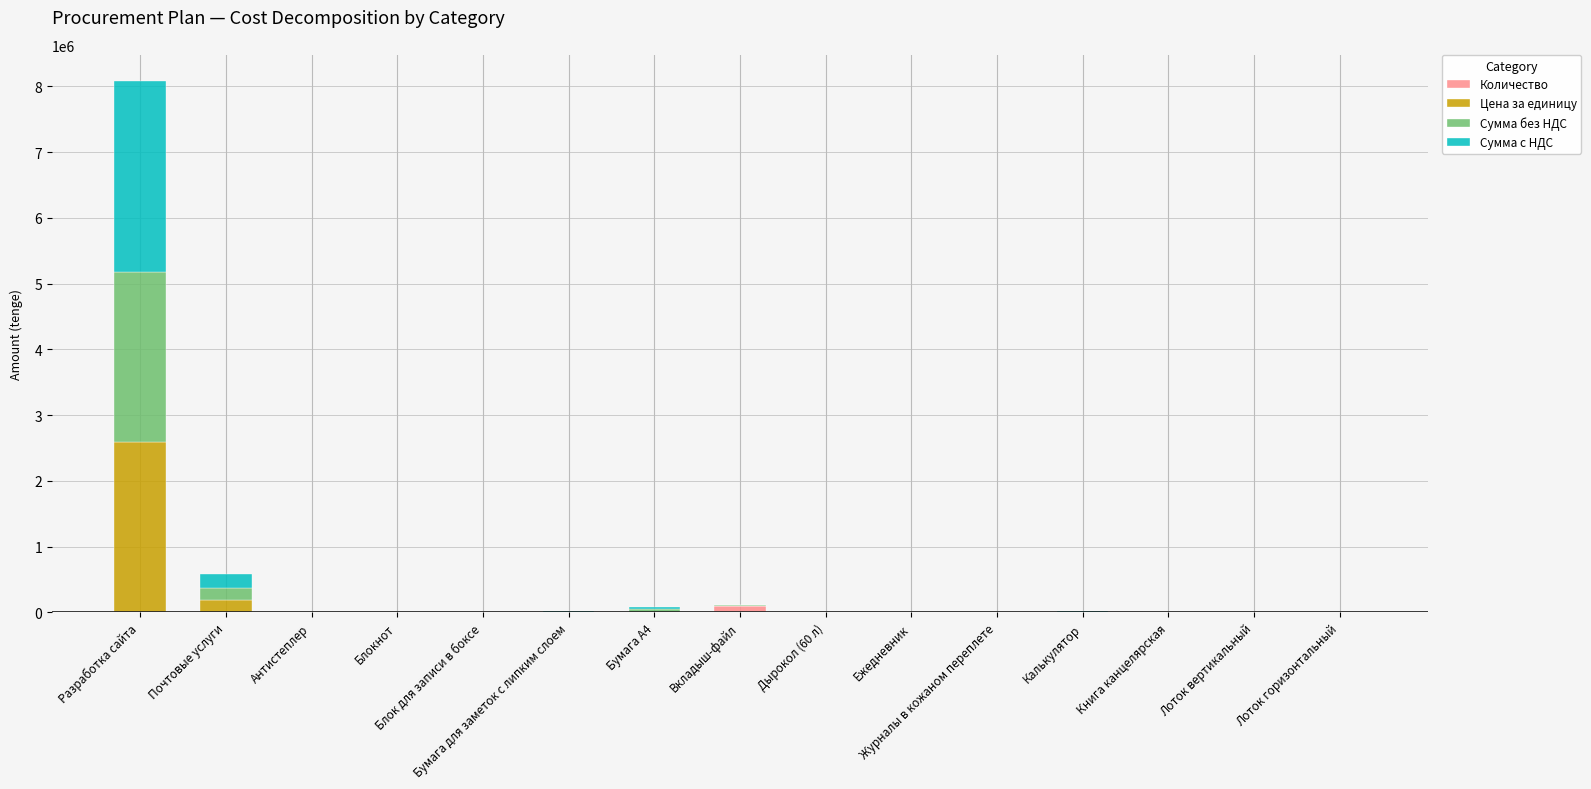

How many series are shown in this chart?

4